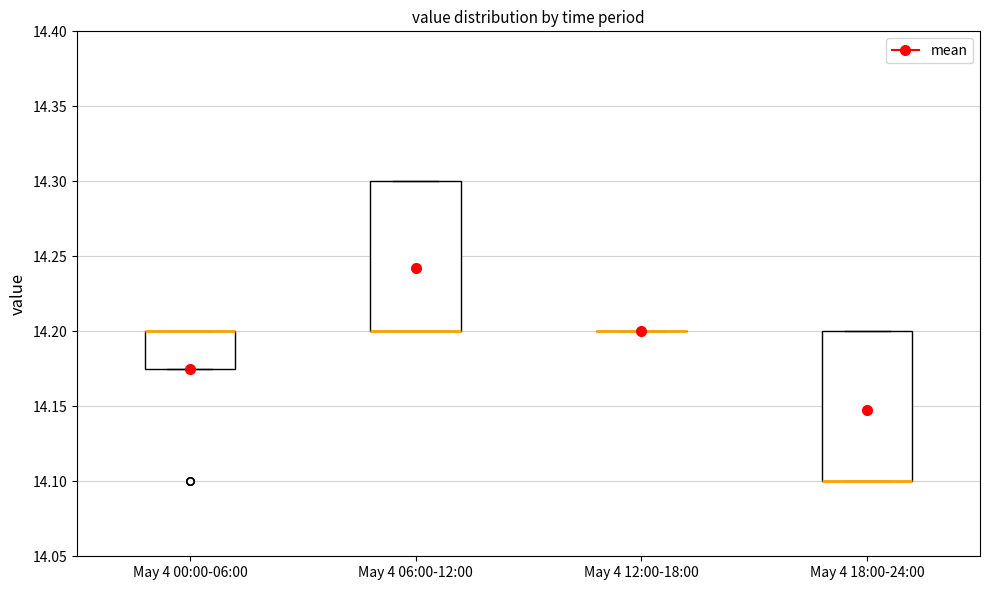

Where is the upper edge of the box for May 4 18:00-24:00 on the y-axis? The values are not printed on the chart, so give them approximately, as read against the axis.

14.200